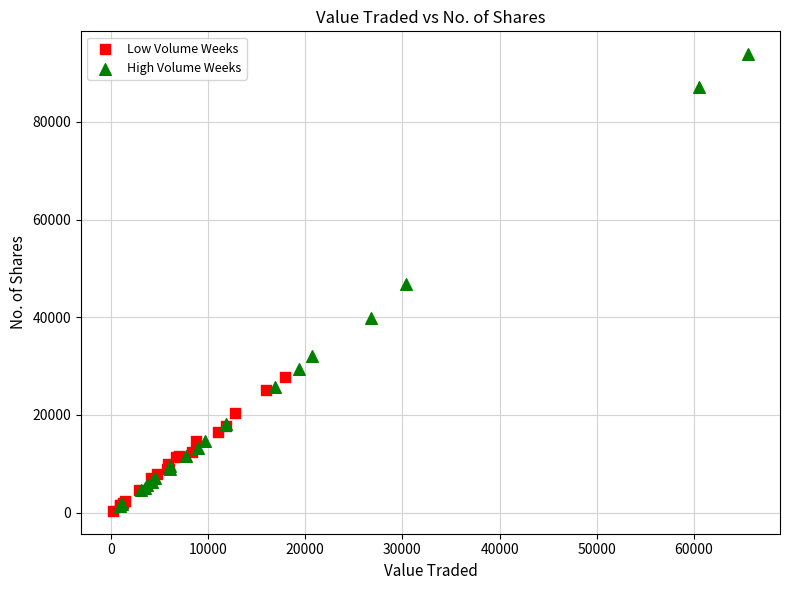

Which series contains the highest Y value?

High Volume Weeks